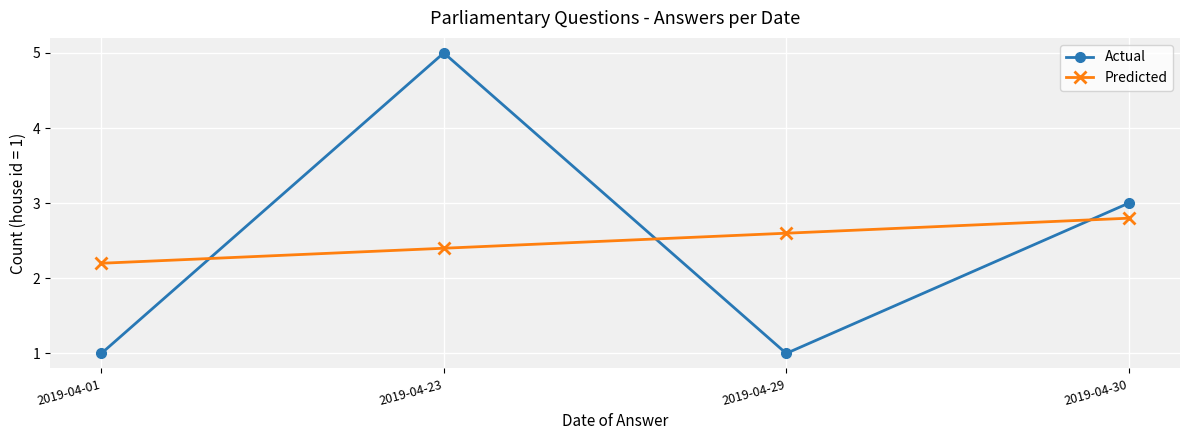

Reading left to right, transcribe all the data shown in this chart.

Actual: 2019-04-01=1.0	2019-04-23=5.0	2019-04-29=1.0	2019-04-30=3.0
Predicted: 2019-04-01=2.2	2019-04-23=2.4	2019-04-29=2.6	2019-04-30=2.8